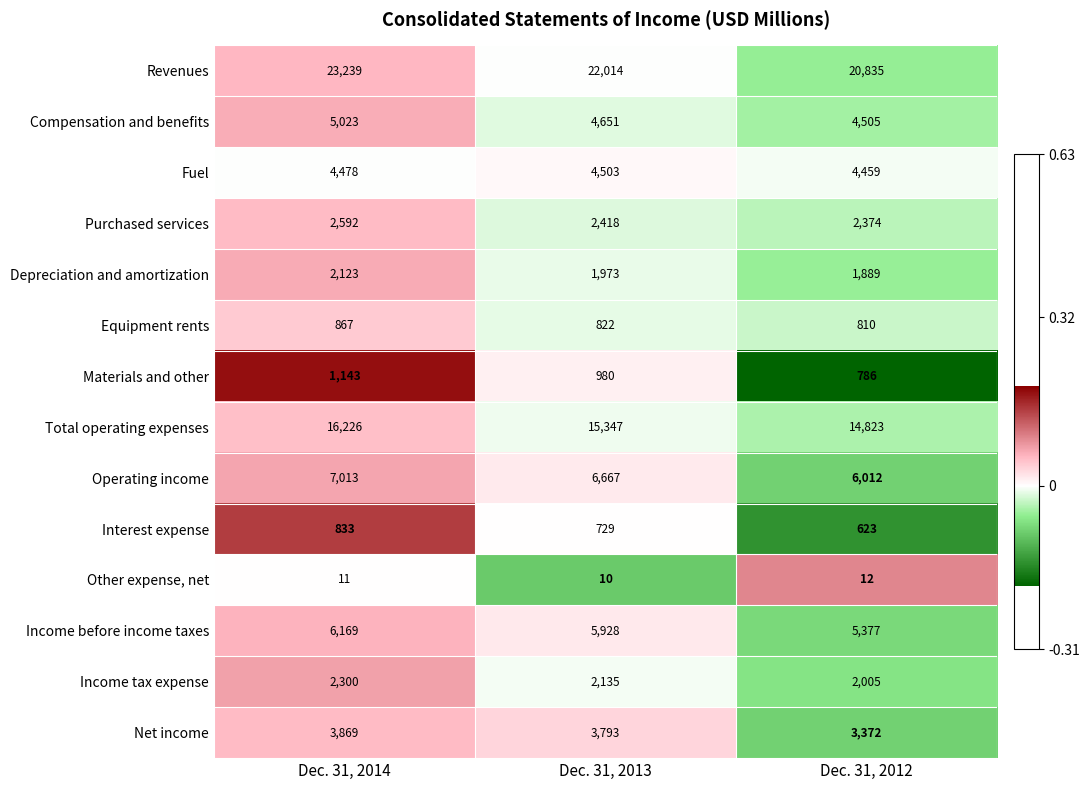

What is the maximum value shown in the chart?

23239